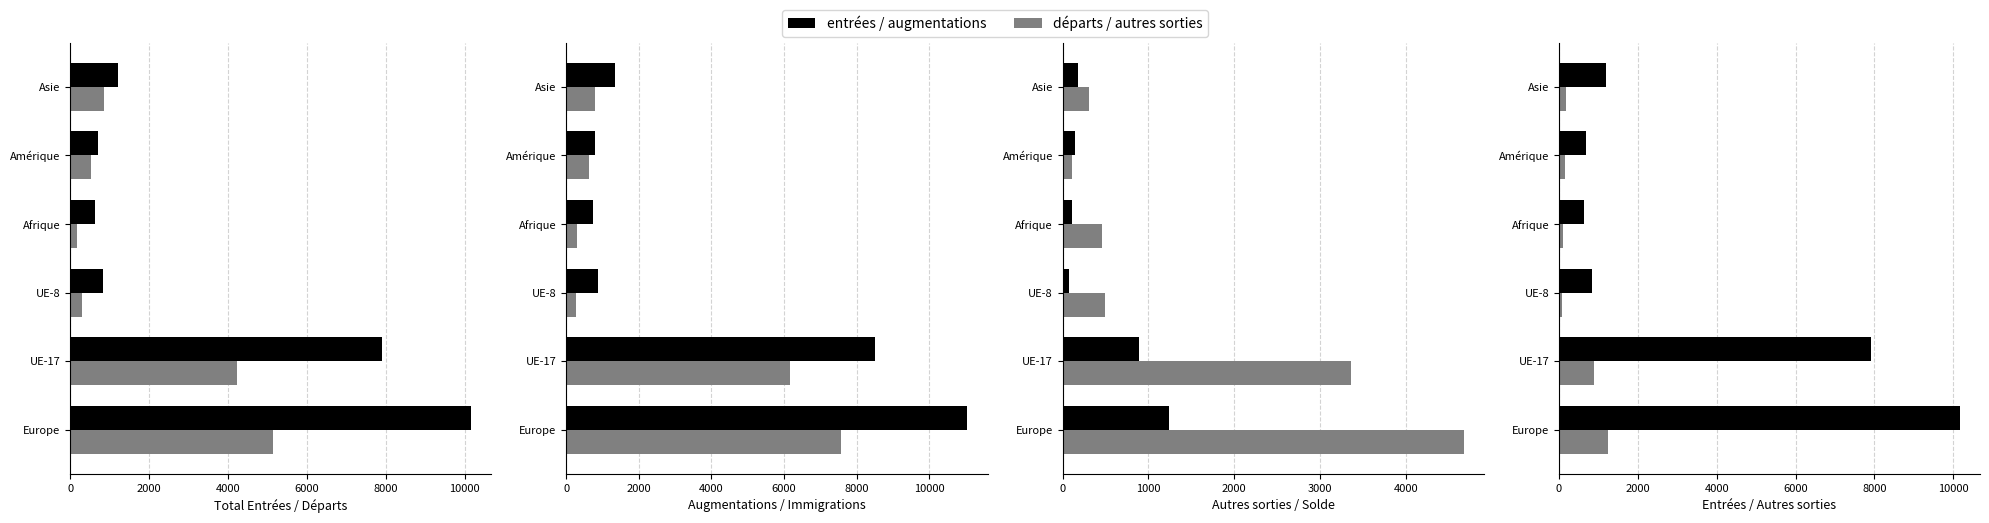

True or false: Augmentations has a value of 4146 at UE-17.

False